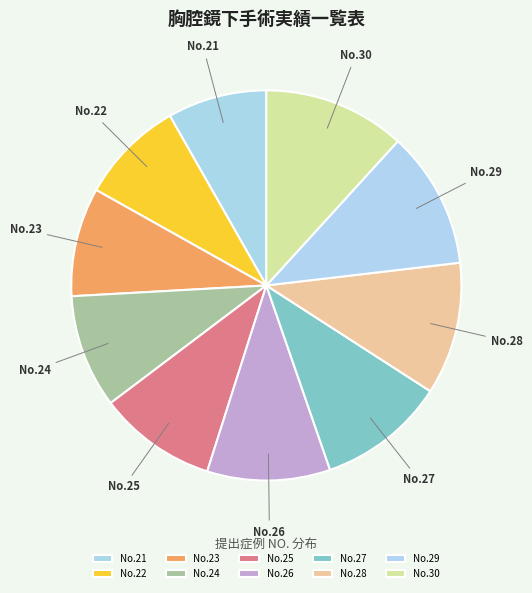

Is there a majority slice in this chart?

No